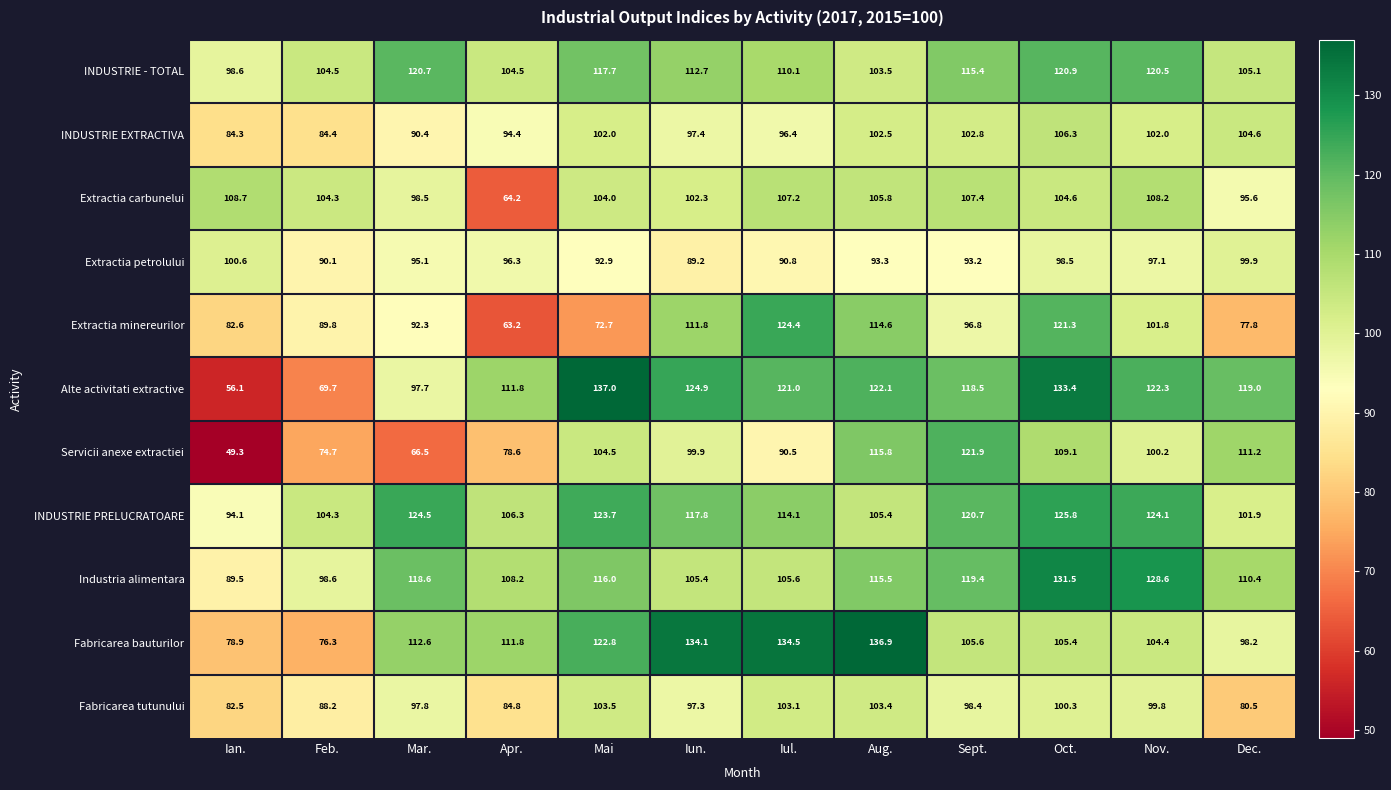

What is the sum of all Extractia petrolului values?

1137.0